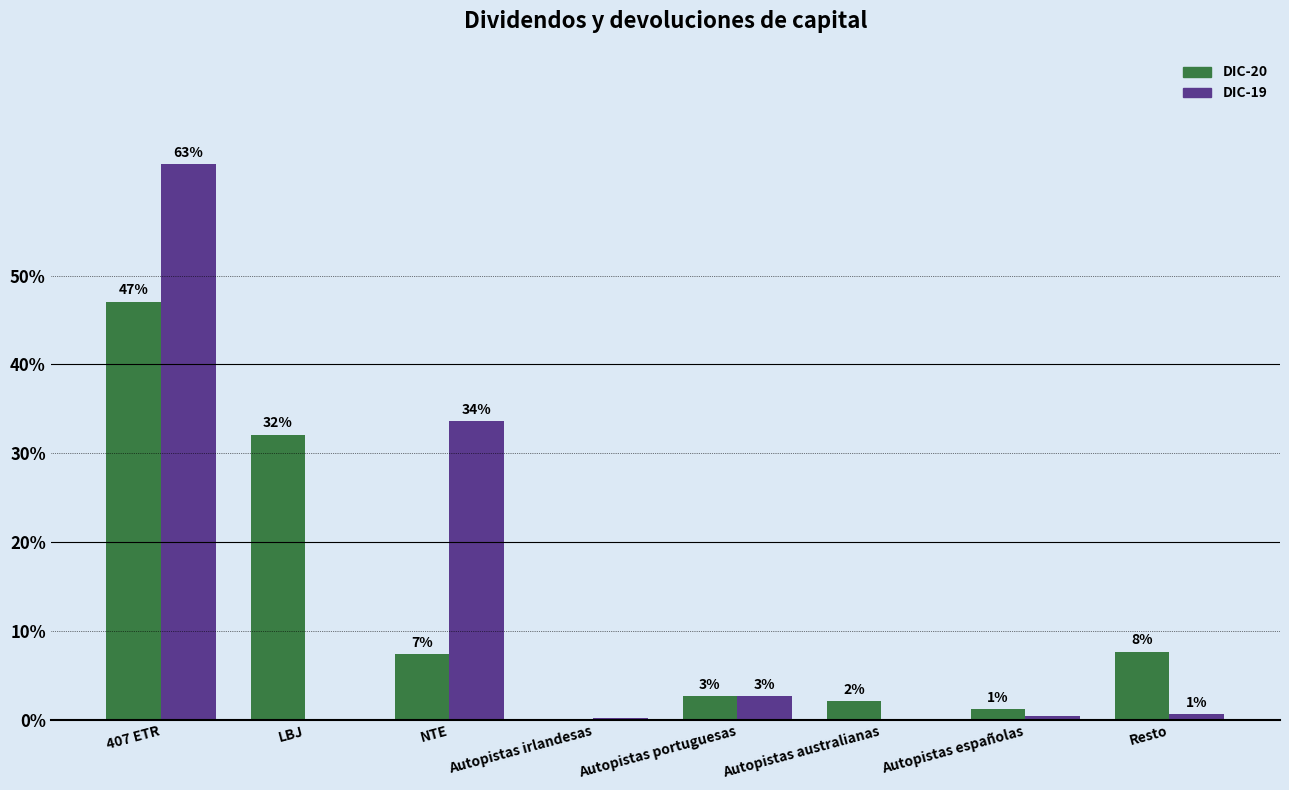

What is the spread (max minus min) of values at LBJ?

32.1